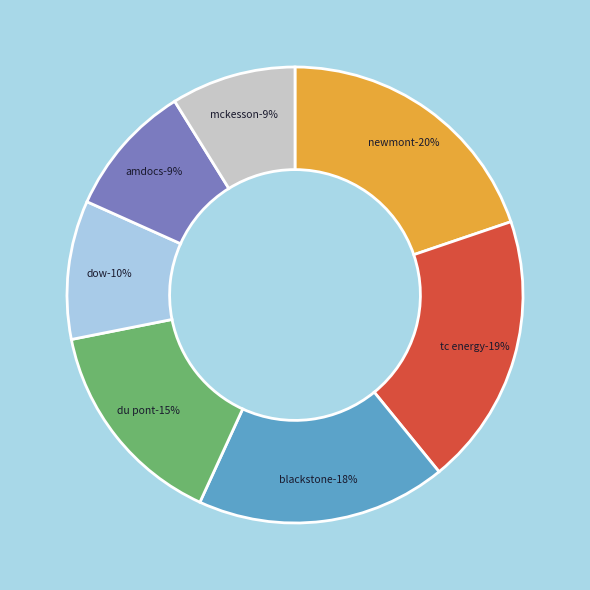

Between Mckesson HBOC Inc. and Blackstone Group Inc NPV, which is larger?

Blackstone Group Inc NPV